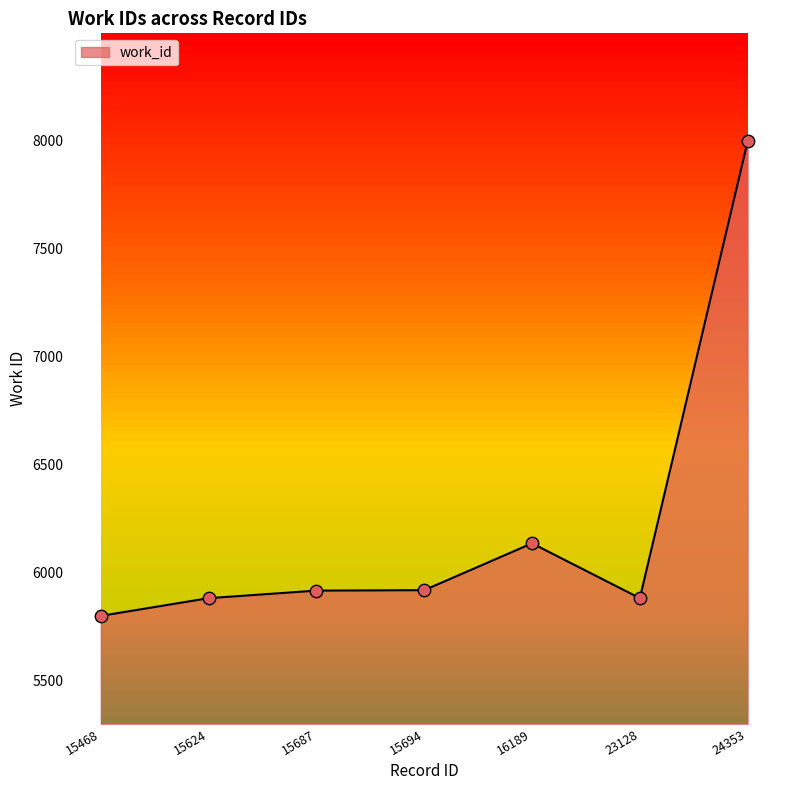

What is the change in value from 15687 to 23128?

-35